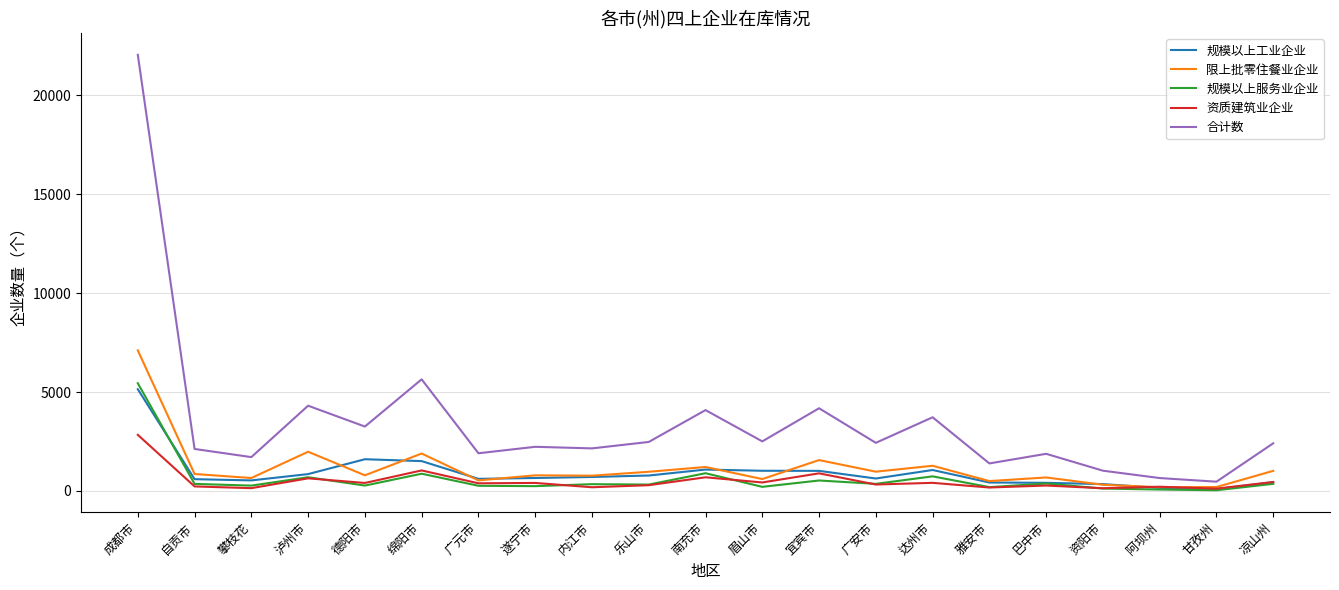

True or false: 规模以上服务业企业 has a value of 272 at 攀枝花.

True